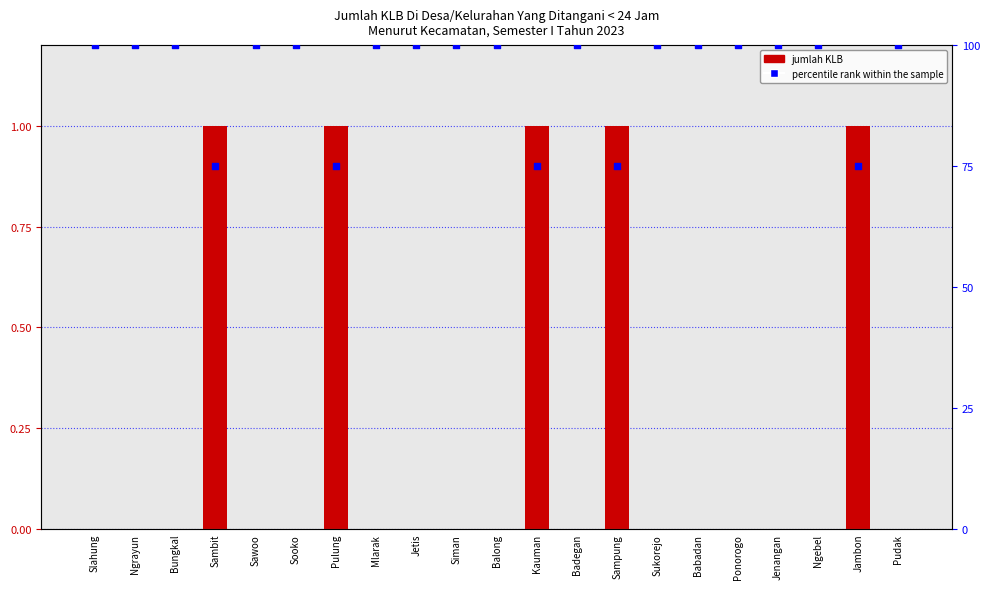

What is the total value across all series at Slahung?

100